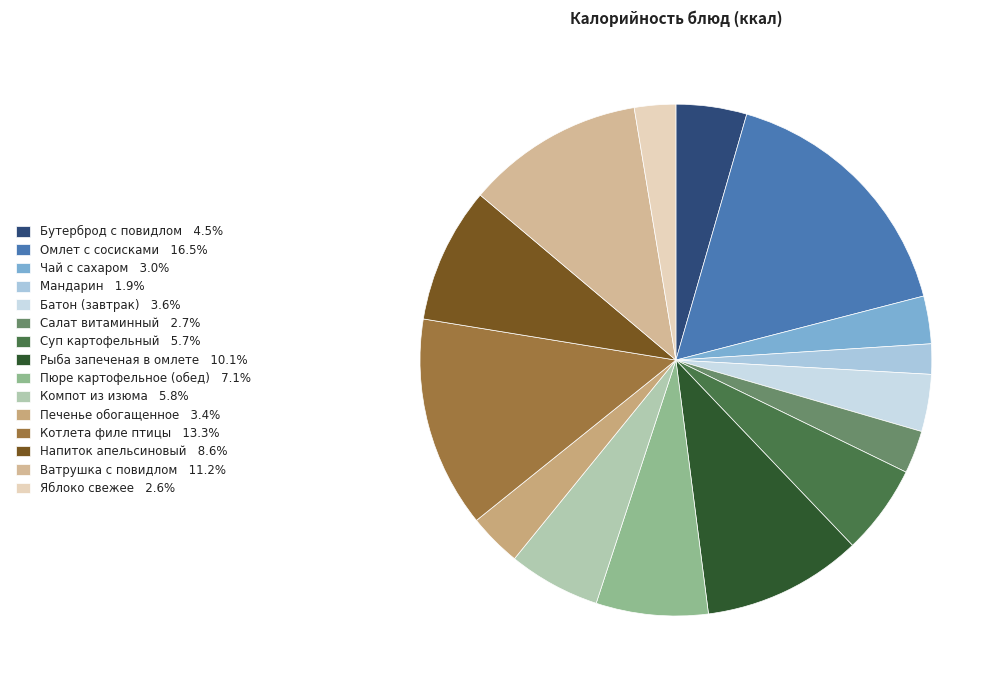

To the nearest percent, what is the difference between the Чай с сахаром and Бутерброд с повидлом slice percentages?

1%